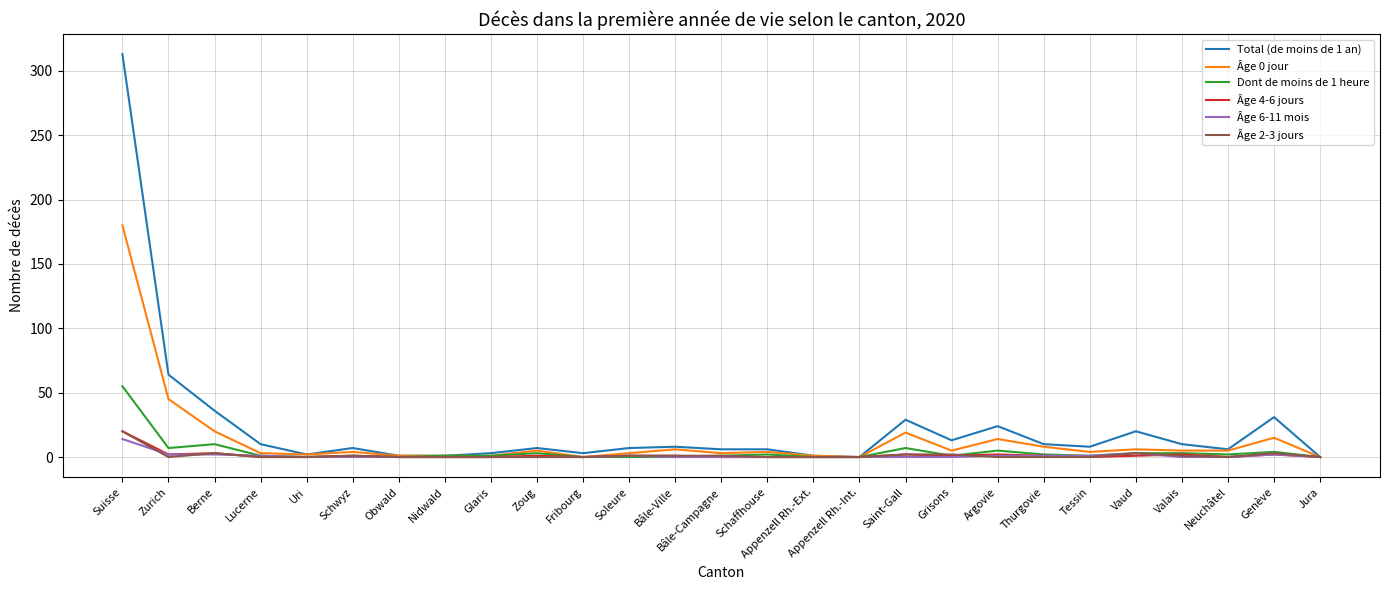

What are all the series names shown in the legend?

Total (de moins de 1 an), Âge 0 jour, Dont de moins de 1 heure, Âge 4-6 jours, Âge 6-11 mois, Âge 2-3 jours